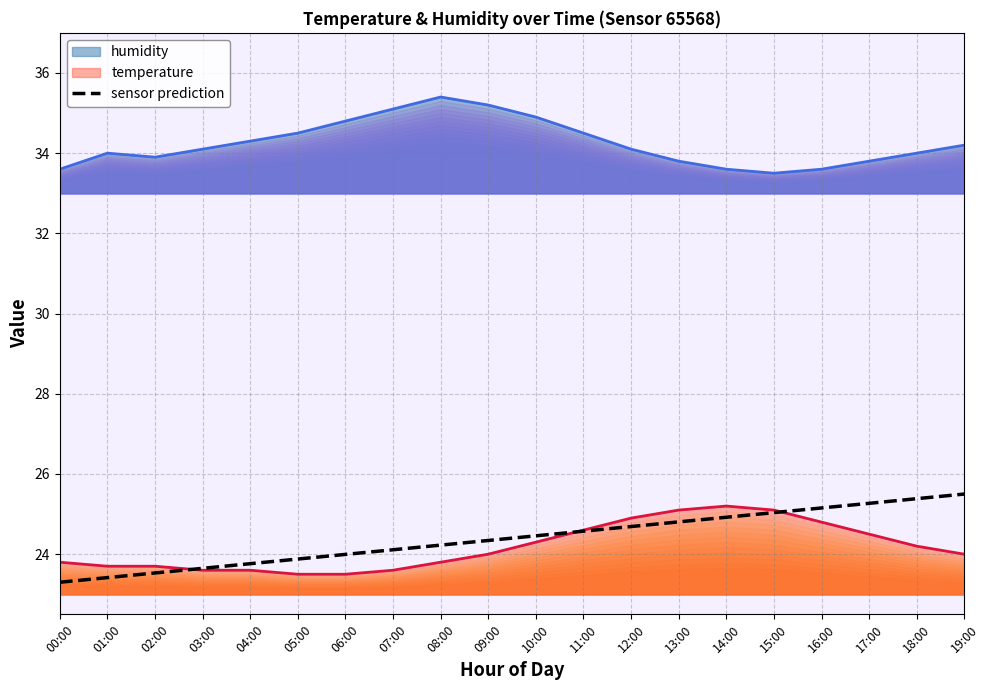

What is the label of the 7th point from the left?

06:00